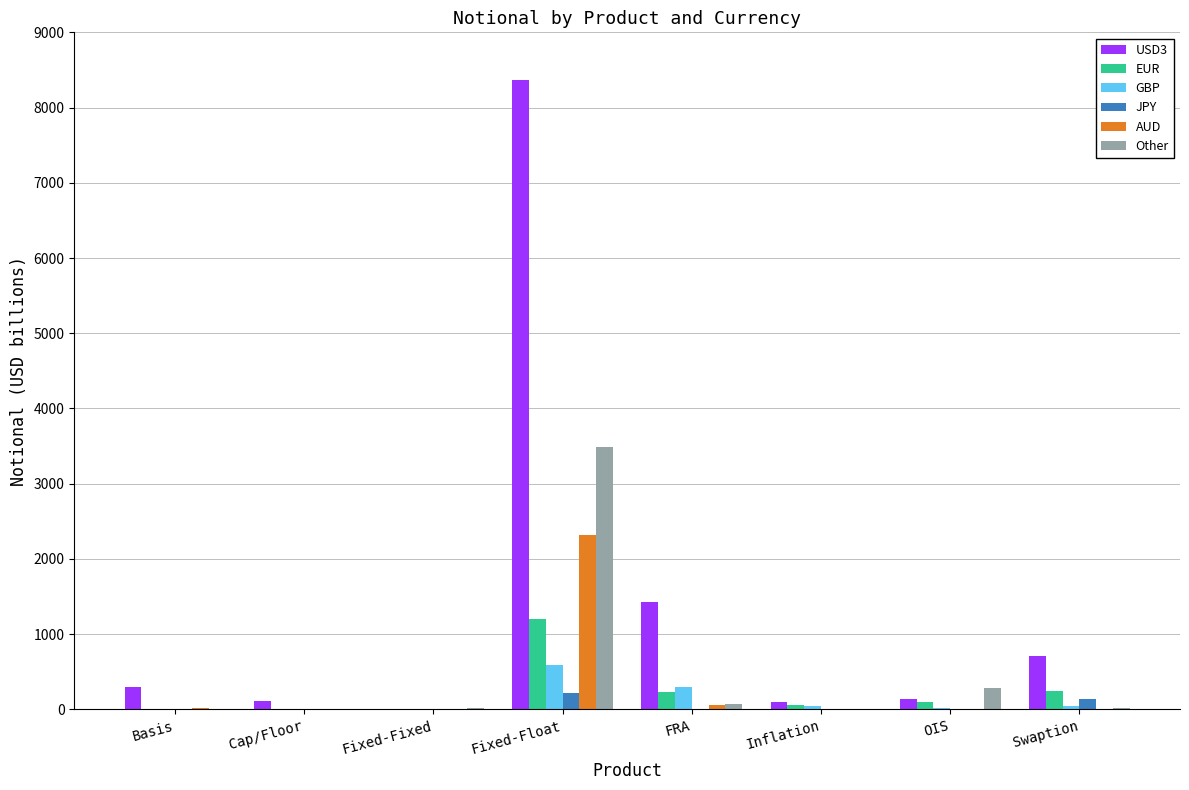

The Other series shows 880 at Fixed-Float. True or false?

False